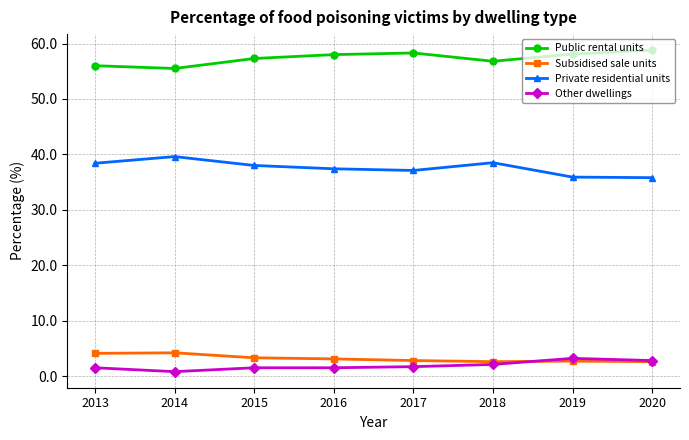

What is the spread (max minus min) of values at 2014?

54.7